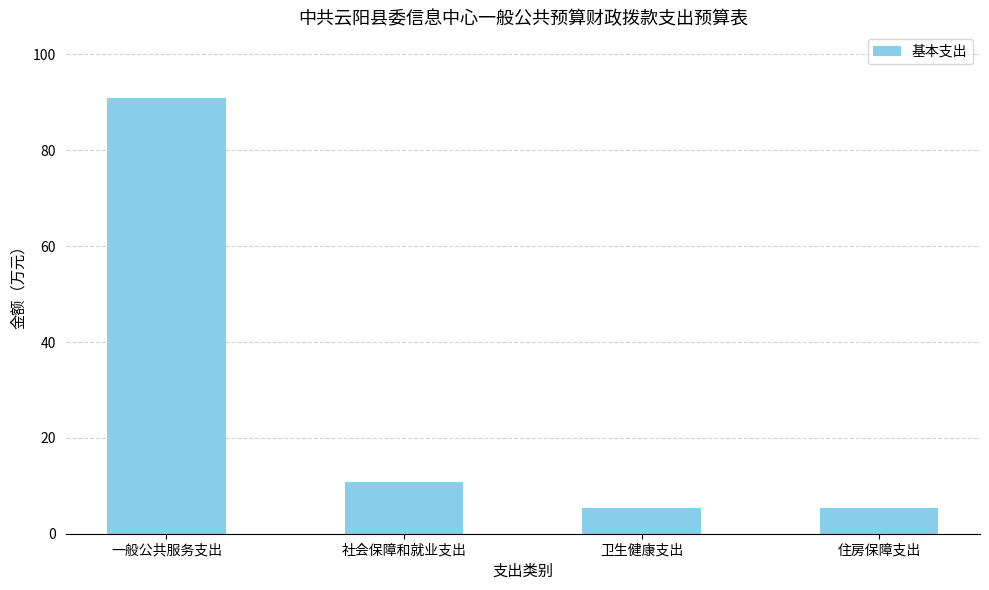

Which has a higher value, 卫生健康支出 or 一般公共服务支出?

一般公共服务支出